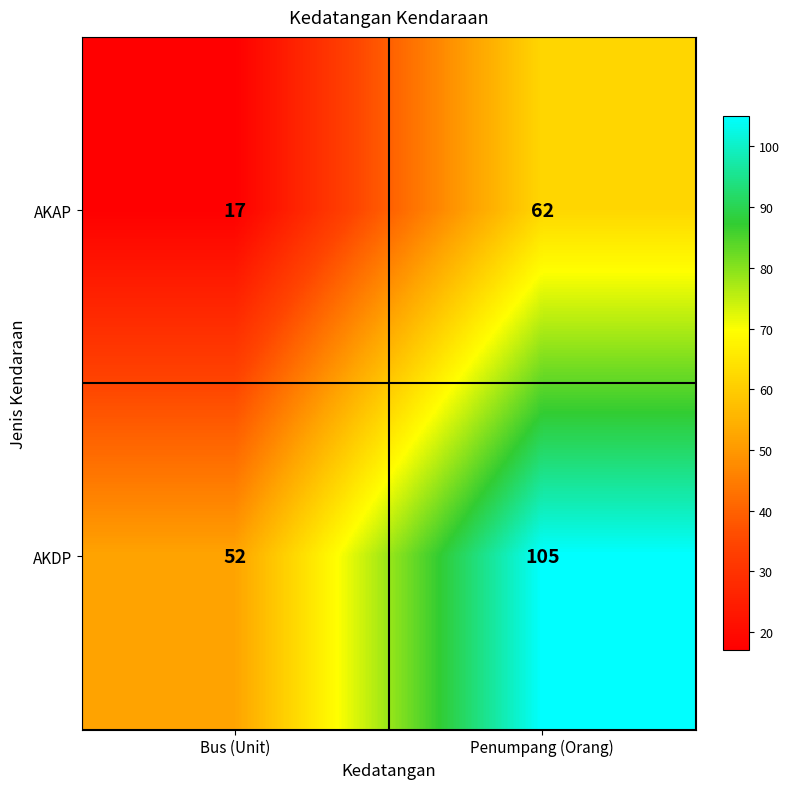

The value of AKDP at Penumpang (Orang) is 182. True or false?

False